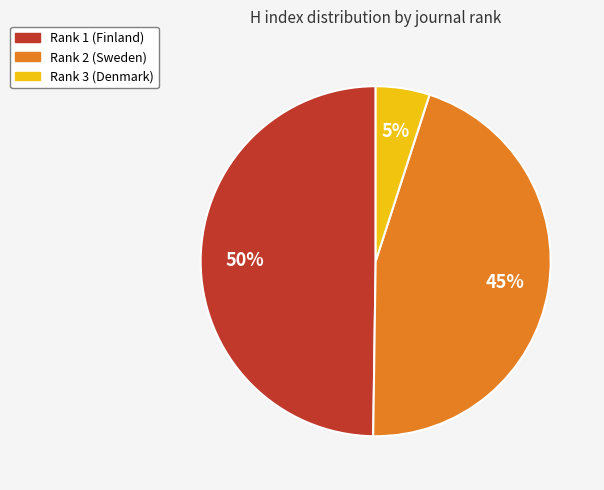

Which has a higher value, Rank 3 (Denmark) or Rank 2 (Sweden)?

Rank 2 (Sweden)